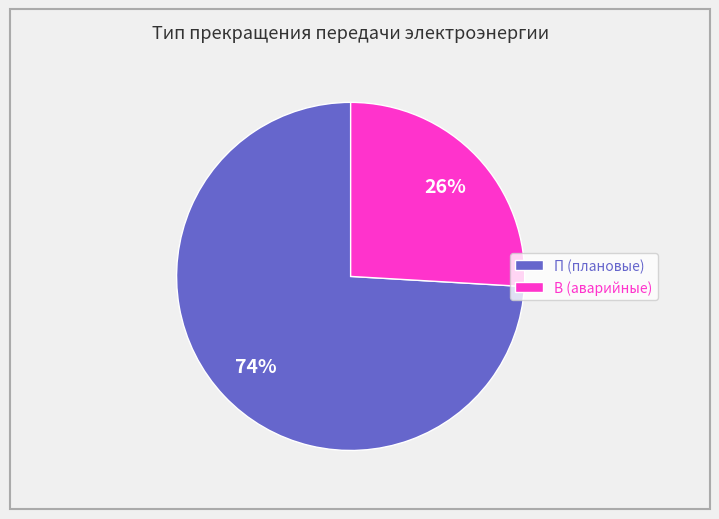

True or false: В (аварийные) accounts for 26% of the total.

True